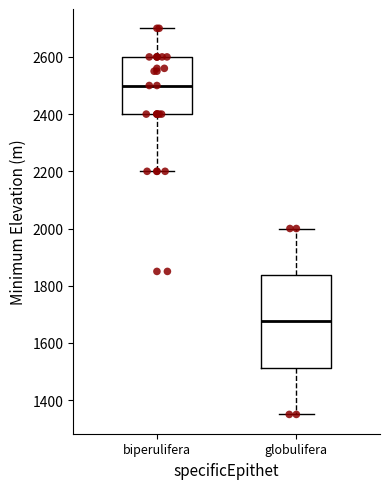

Which box is the tallest, from its lower edge to its upper edge?

globulifera